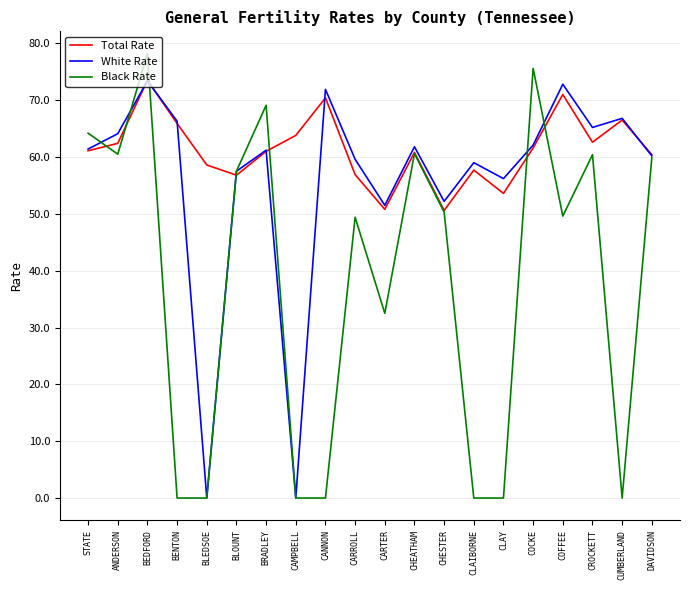

At which label does Total Rate reach its peak?

BEDFORD